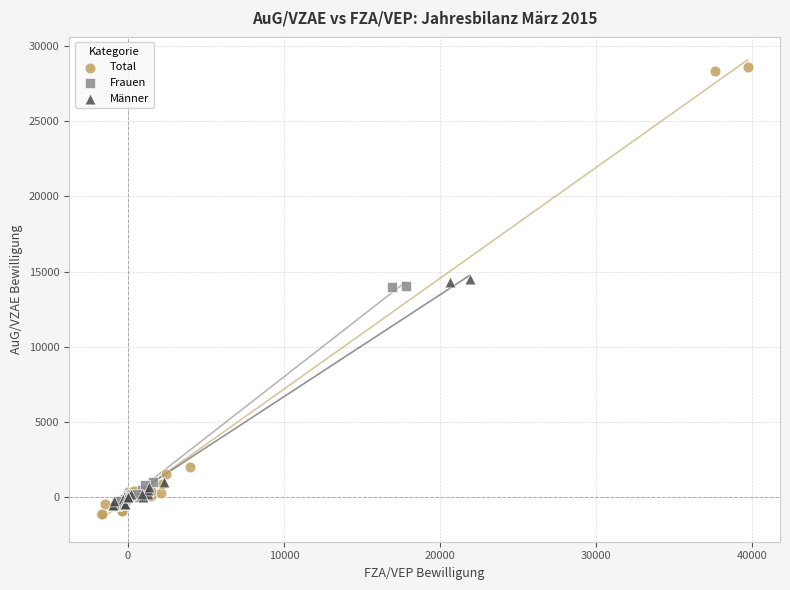

Which series contains the highest Y value?

Total